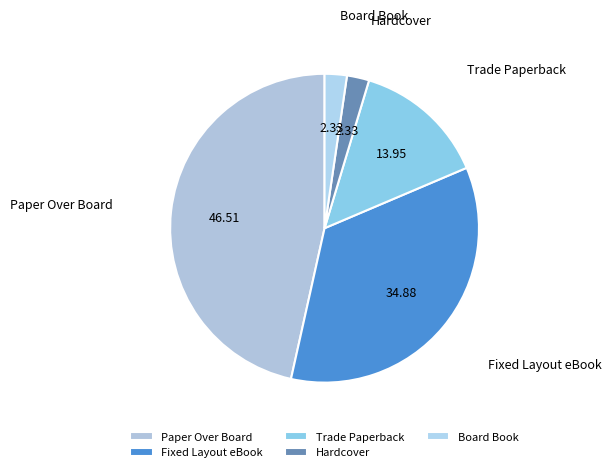

How many segments does this pie chart have?

5